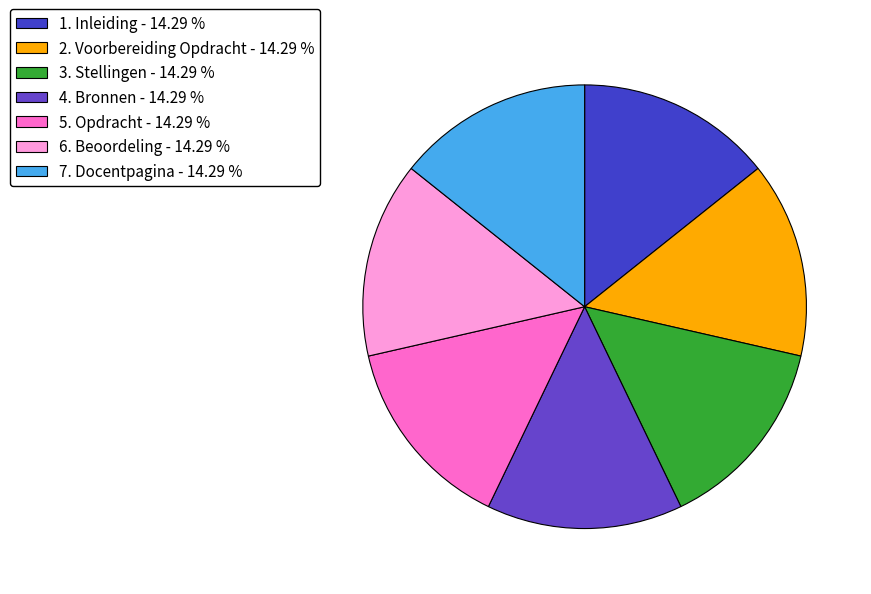

What percentage do 3. Stellingen and 5. Opdracht together represent?

28.6%